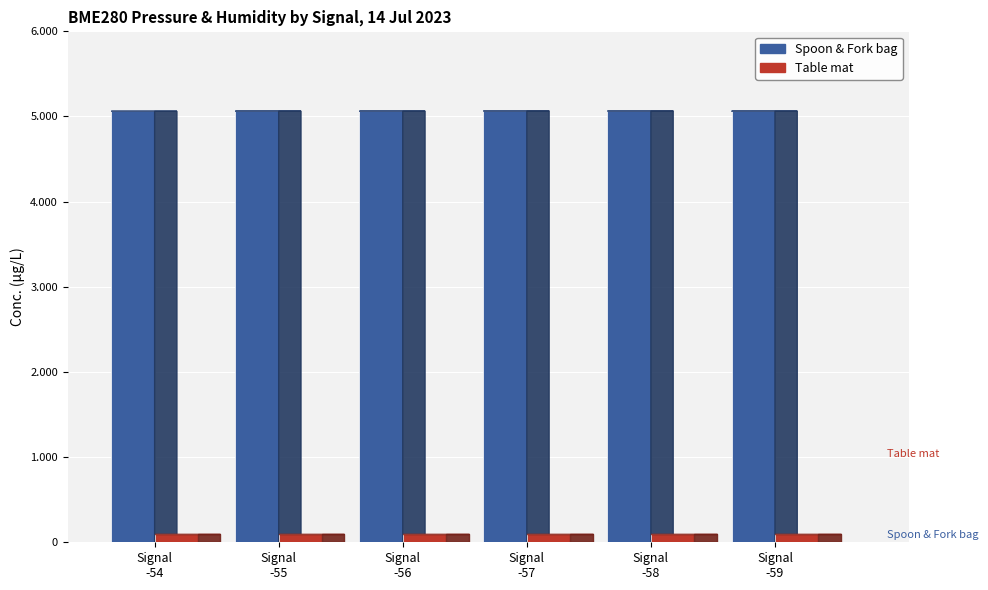

Where is Spoon & Fork bag nearest to the value 5062852?

-55